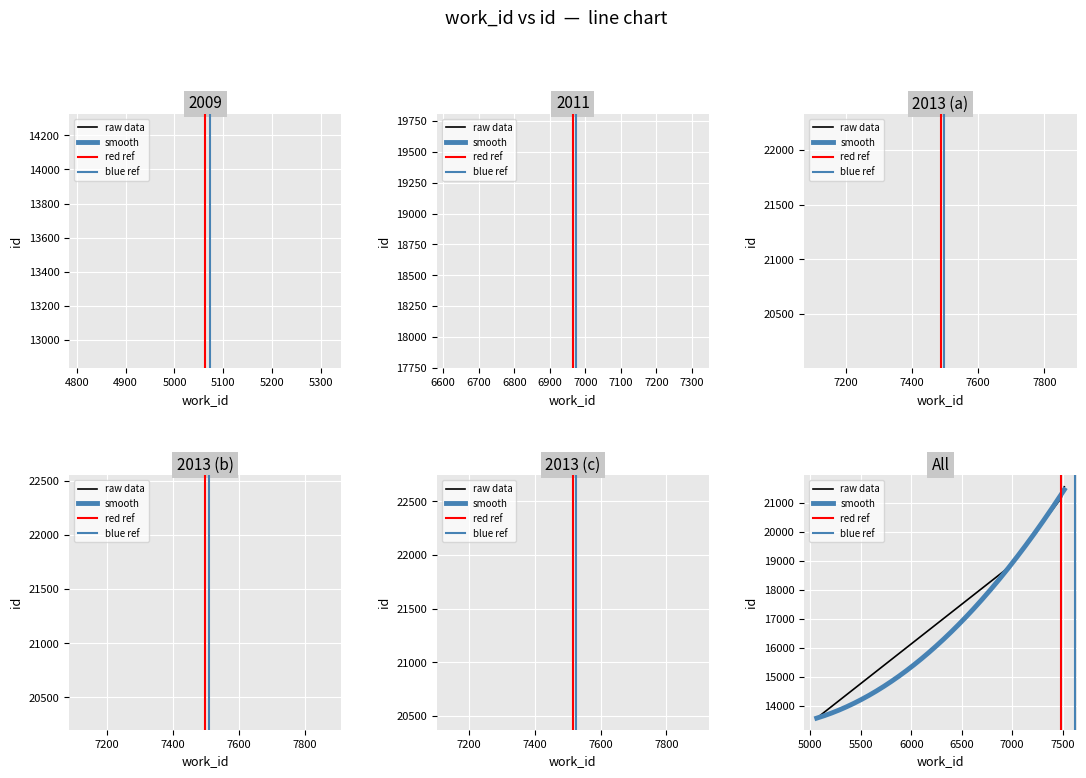

The value at 7498 is 21377. True or false?

True